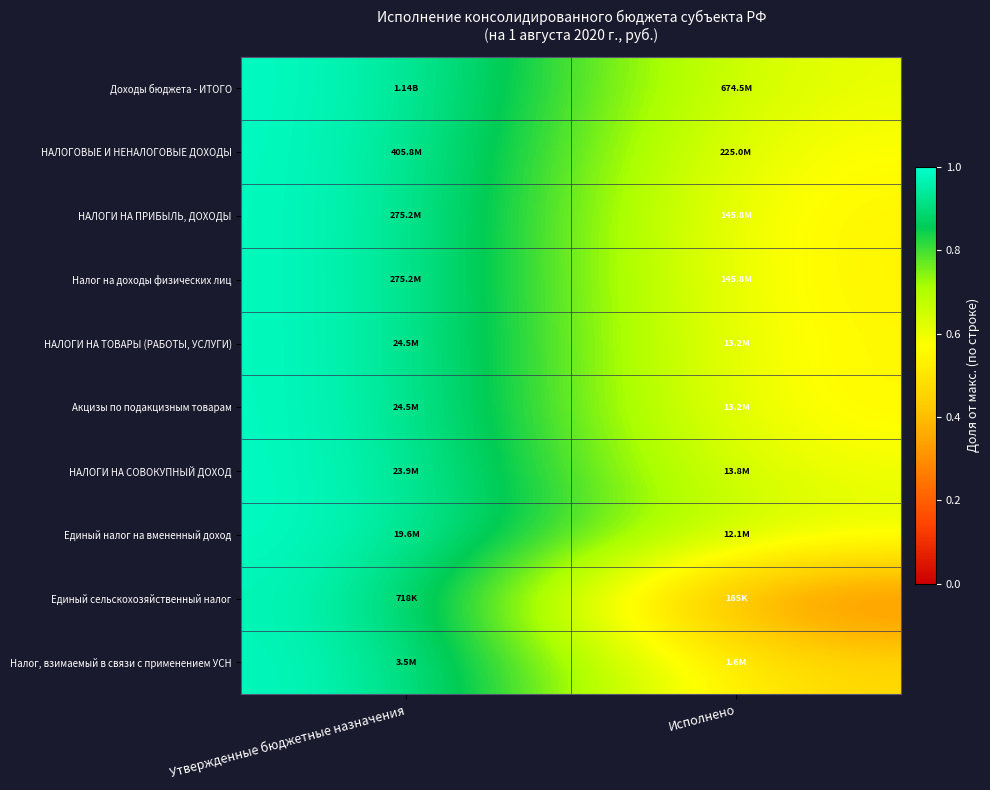

Reading left to right, extract all data points from this chart.

Доходы бюджета - ИТОГО: Утвержденные бюджетные назначения=1.0	Исполнено=0.6
НАЛОГОВЫЕ И НЕНАЛОГОВЫЕ ДОХОДЫ: Утвержденные бюджетные назначения=1.0	Исполнено=0.6
НАЛОГИ НА ПРИБЫЛЬ, ДОХОДЫ: Утвержденные бюджетные назначения=1.0	Исполнено=0.5
Налог на доходы физических лиц: Утвержденные бюджетные назначения=1.0	Исполнено=0.5
НАЛОГИ НА ТОВАРЫ (РАБОТЫ, УСЛУГИ): Утвержденные бюджетные назначения=1.0	Исполнено=0.5
Акцизы по подакцизным товарам: Утвержденные бюджетные назначения=1.0	Исполнено=0.5
НАЛОГИ НА СОВОКУПНЫЙ ДОХОД: Утвержденные бюджетные назначения=1.0	Исполнено=0.6
Единый налог на вмененный доход: Утвержденные бюджетные назначения=1.0	Исполнено=0.6
Единый сельскохозяйственный налог: Утвержденные бюджетные назначения=1.0	Исполнено=0.2
Налог, взимаемый в связи с применением УСН: Утвержденные бюджетные назначения=1.0	Исполнено=0.5